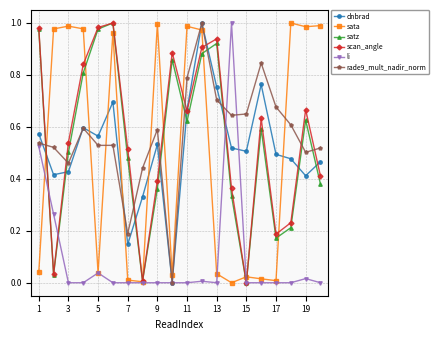

After their last crossing, which series has the higher values: sata or li?

sata